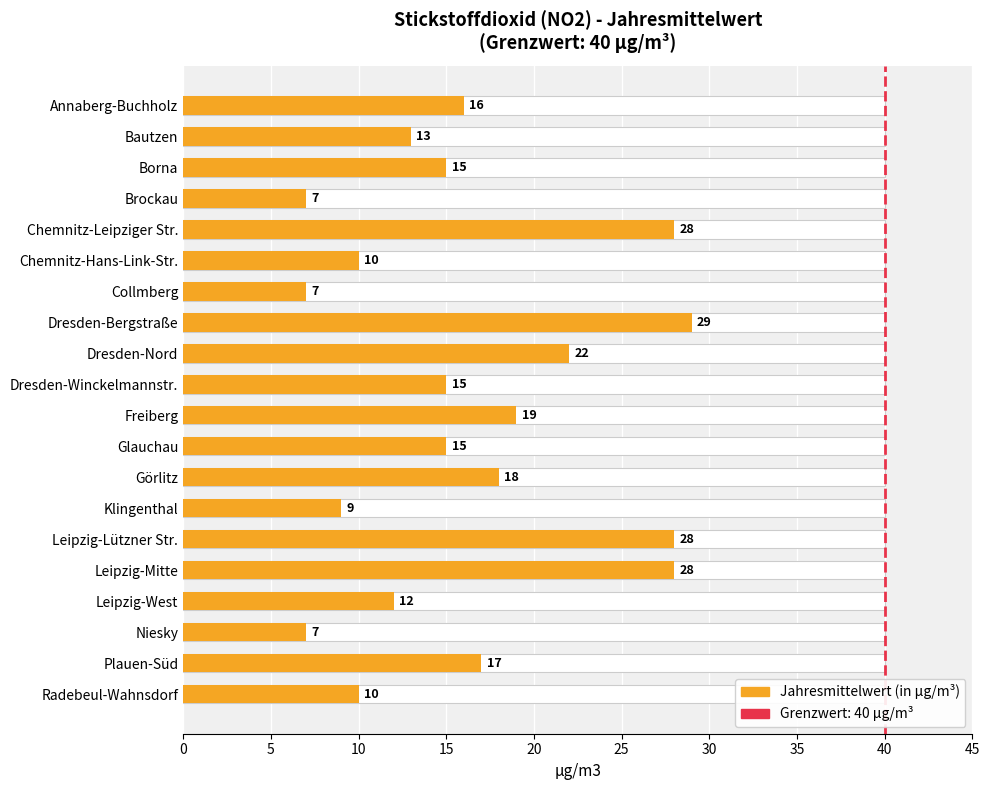

The chart shows a value of 28 at Leipzig-Mitte. True or false?

True